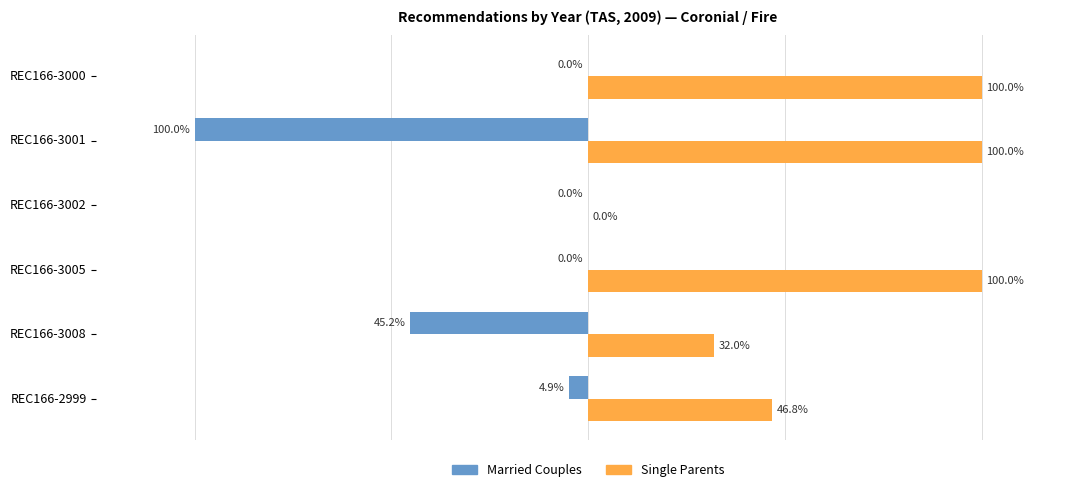

Between REC166-2999 and REC166-3008, which series saw the biggest shift?

Married Couples